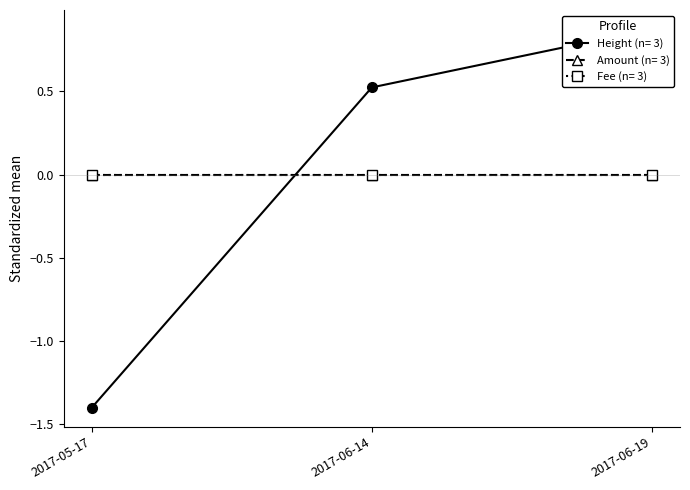

Between 2017-06-19 and 2017-06-14, which is larger?

2017-06-19